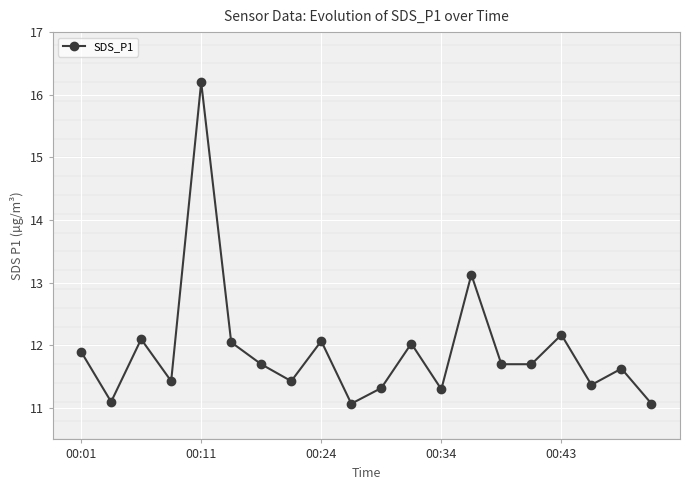

What is the difference between the maximum and second lowest values?

5.1